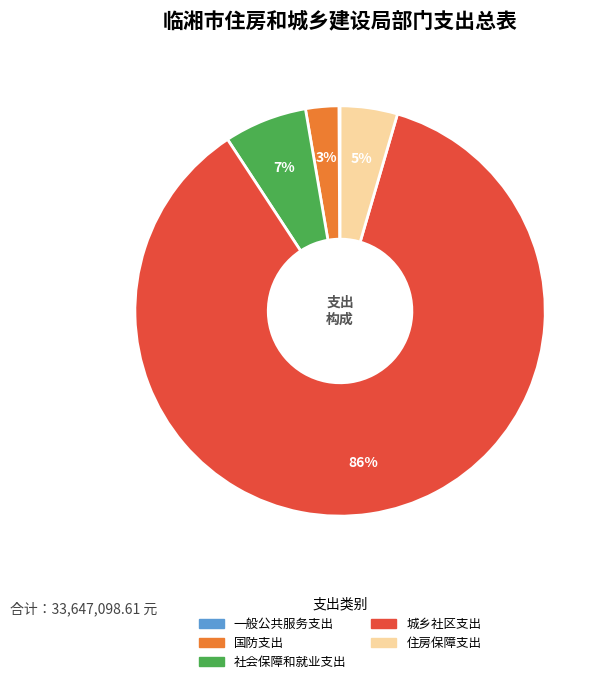

True or false: 社会保障和就业支出 accounts for 7% of the total.

True